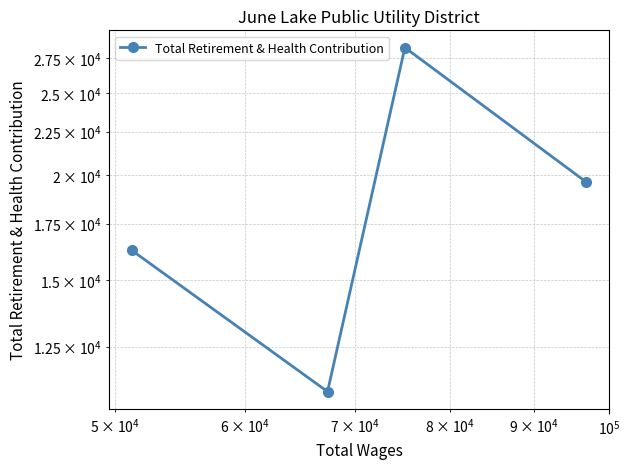

What is the value of the 3rd point from the left?

28319